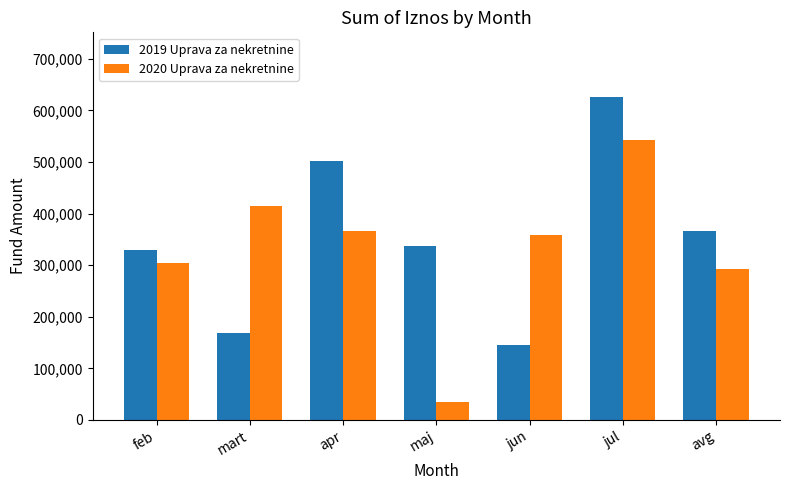

Reading left to right, list all the values displayed in this chart.

2019 Uprava za nekretnine: 329855.0	168386.1	501416.5	337191.3	145463.2	626213.7	366580.0
2020 Uprava za nekretnine: 304549.8	414943.9	365823.0	34876.6	357678.8	542868.7	293483.5